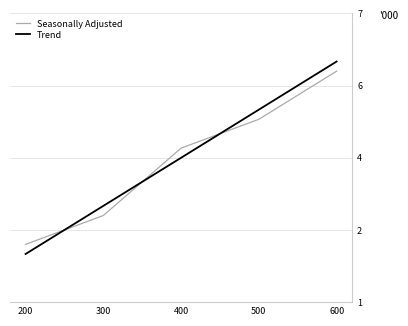

What is the value of the Seasonally Adjusted point at the 3rd from the left?

812242